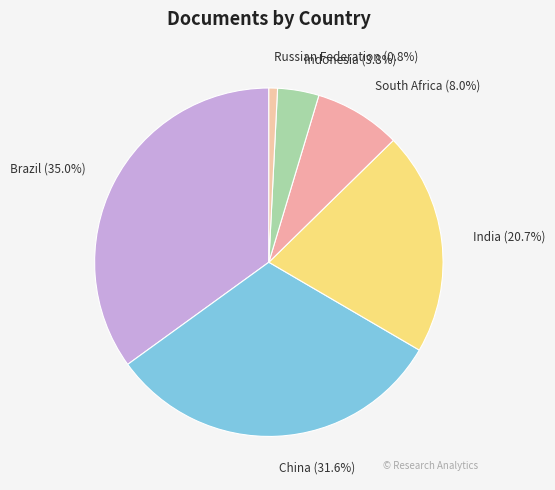

How many slices are in this pie chart?

6